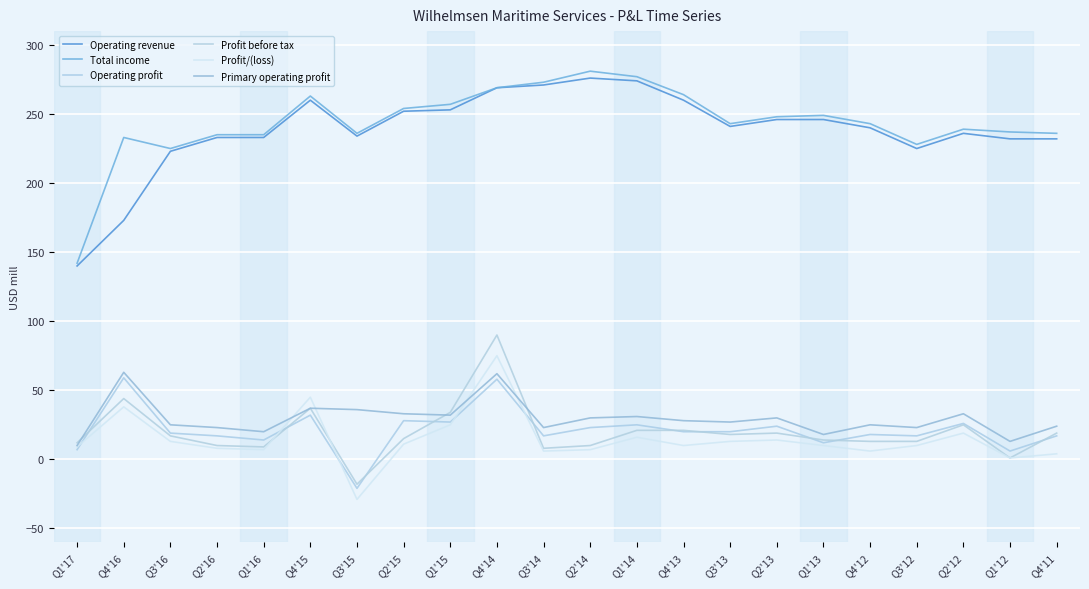

What is the difference between the Primary operating profit values at Q2'16 and Q3'16?

2